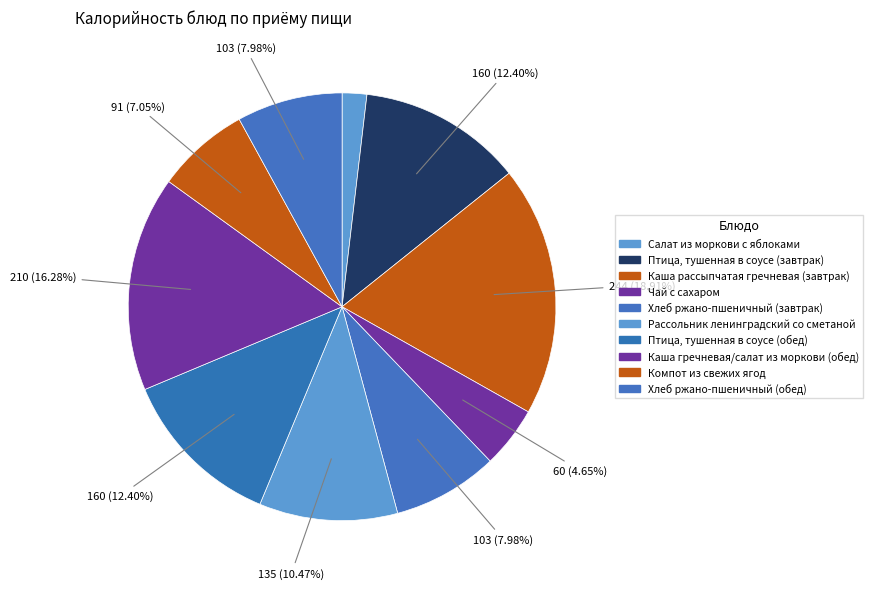

To the nearest percent, what percentage of the pie is Чай с сахаром?

5%